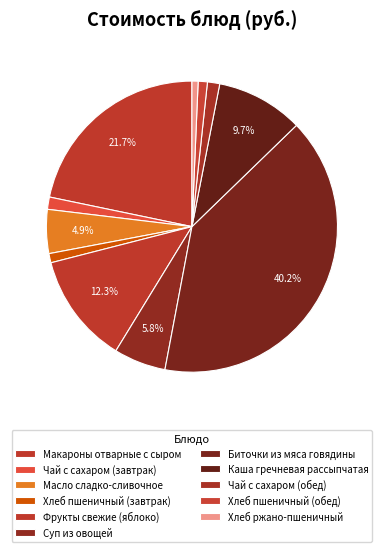

Rank the categories by value from lowest to highest.

Хлеб ржано-пшеничный, Хлеб пшеничный (завтрак), Хлеб пшеничный (обед), Чай с сахаром (завтрак), Чай с сахаром (обед), Масло сладко-сливочное, Суп из овощей, Каша гречневая рассыпчатая, Фрукты свежие (яблоко), Макароны отварные с сыром, Биточки из мяса говядины